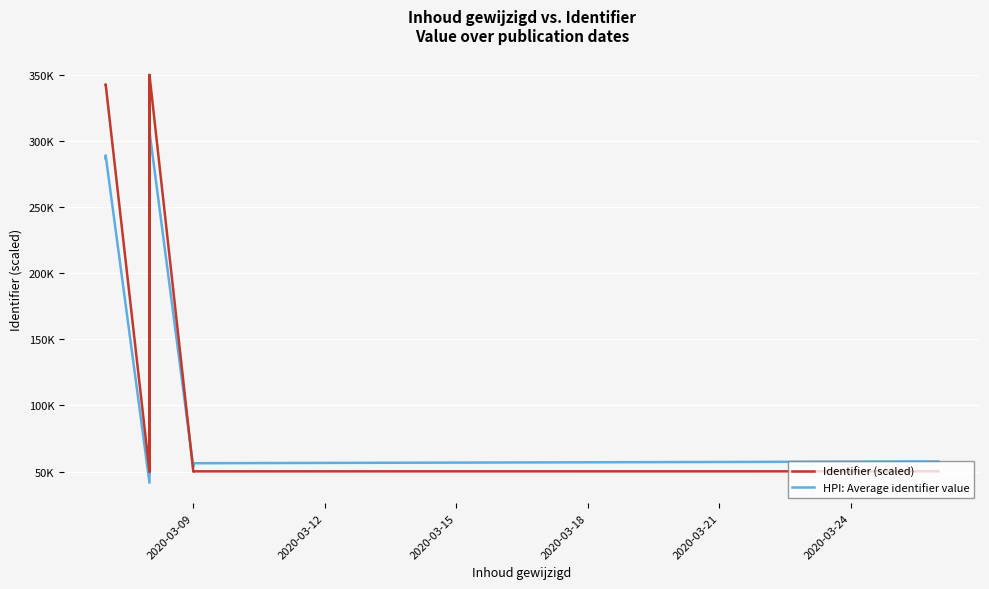

How many interior local valleys does the Identifier (scaled) series have?

3